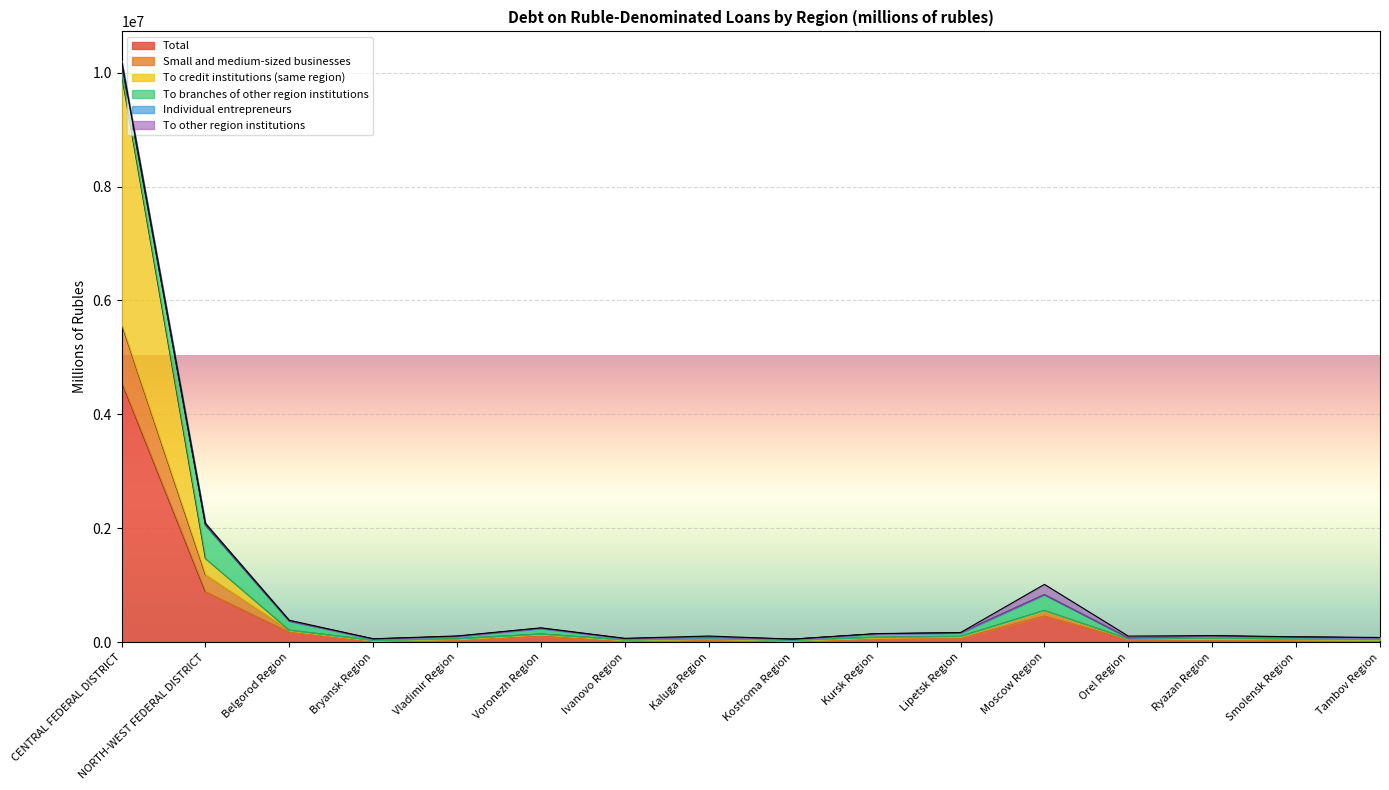

List the labels in order of Individual entrepreneurs value, largest first.

CENTRAL FEDERAL DISTRICT, NORTH-WEST FEDERAL DISTRICT, Moscow Region, Belgorod Region, Voronezh Region, Lipetsk Region, Kursk Region, Ryazan Region, Vladimir Region, Kaluga Region, Smolensk Region, Orel Region, Tambov Region, Ivanovo Region, Bryansk Region, Kostroma Region